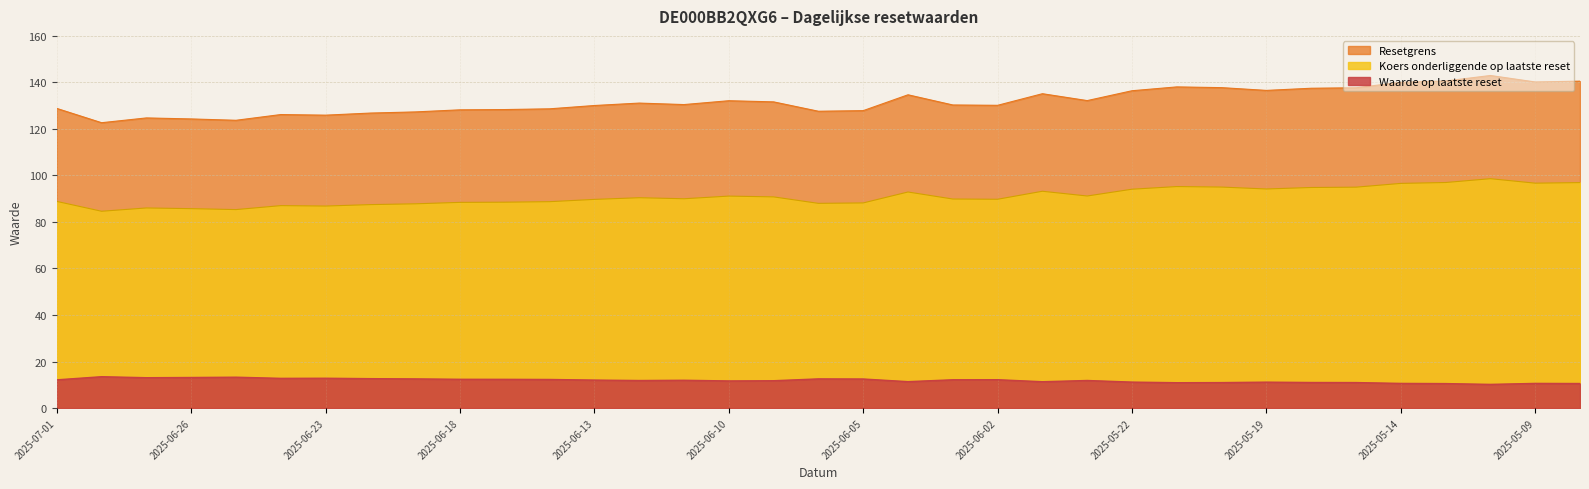

What is the sum of the Waarde op laatste reset values at 2025-07-01 and 2025-06-19?

24.6